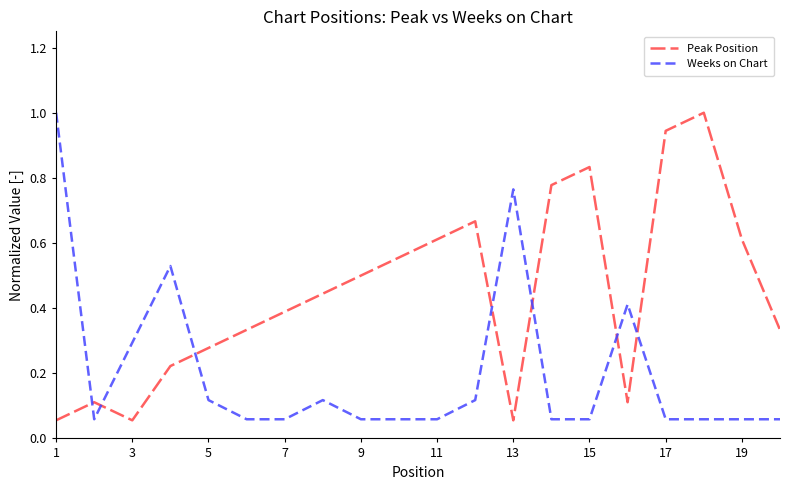

True or false: Peak Position and Weeks on Chart intersect in this chart.

True